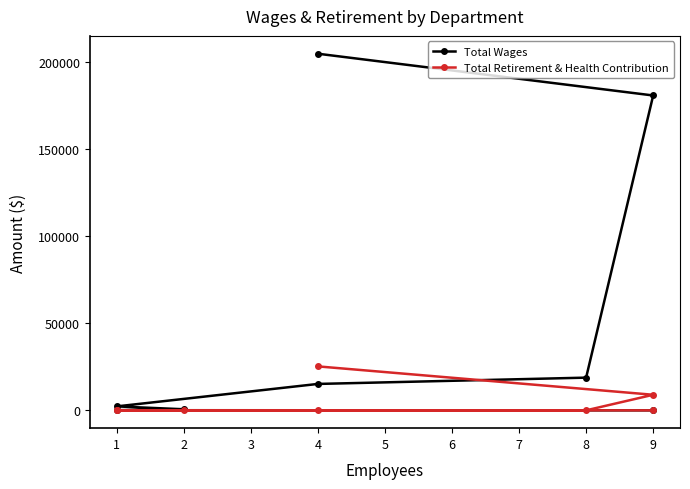

How many values in Total Wages are above zero?

7